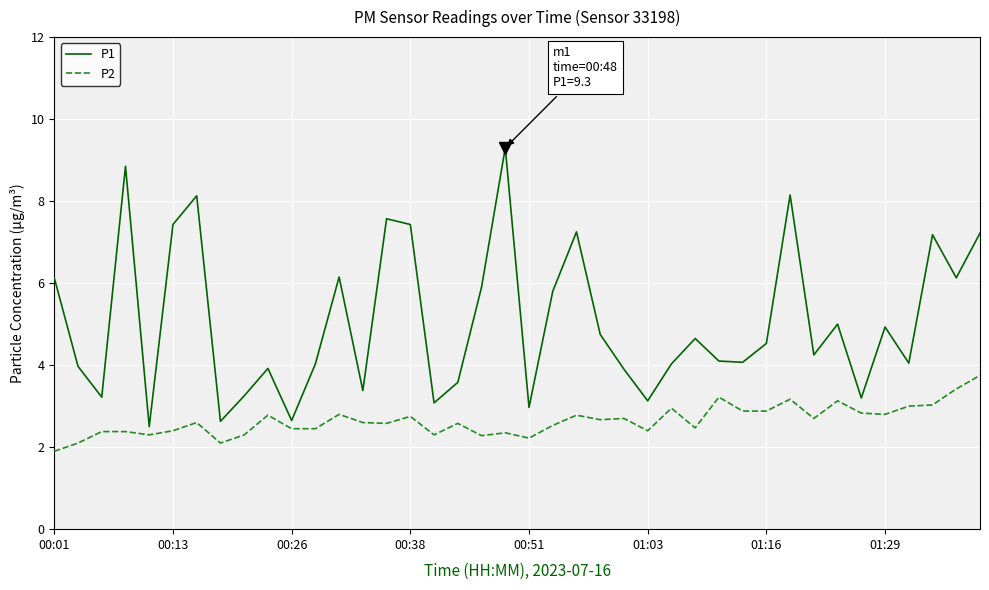

What is the difference between the maximum and minimum values in the P1 series?

6.8